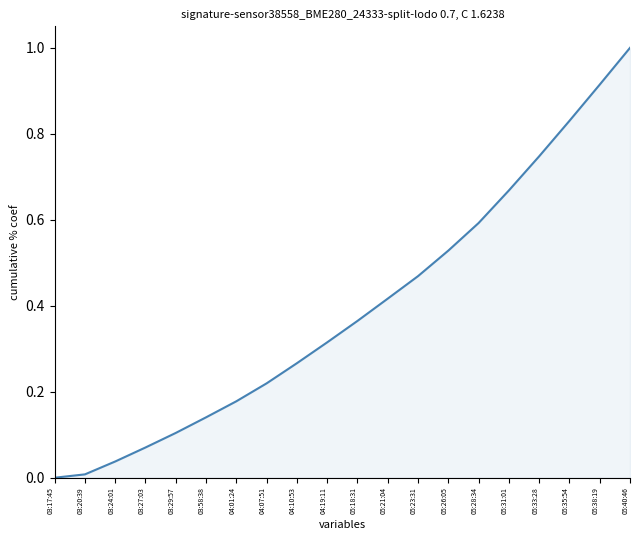

How many categories are shown in the chart?

20